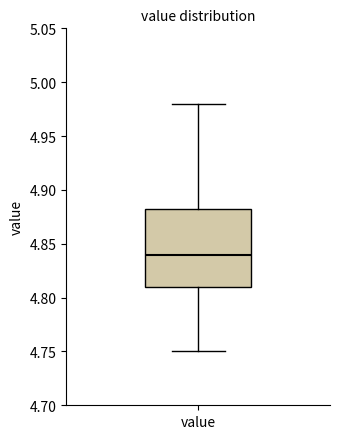

Read this box plot against the y-axis: the position of the median line, the range covered by the box, and the ends of both whiskers. The values are not printed on the chart, so give them approximately, as read against the axis.

median 4.840, box 4.810 to 4.885, whiskers 4.750 to 4.980